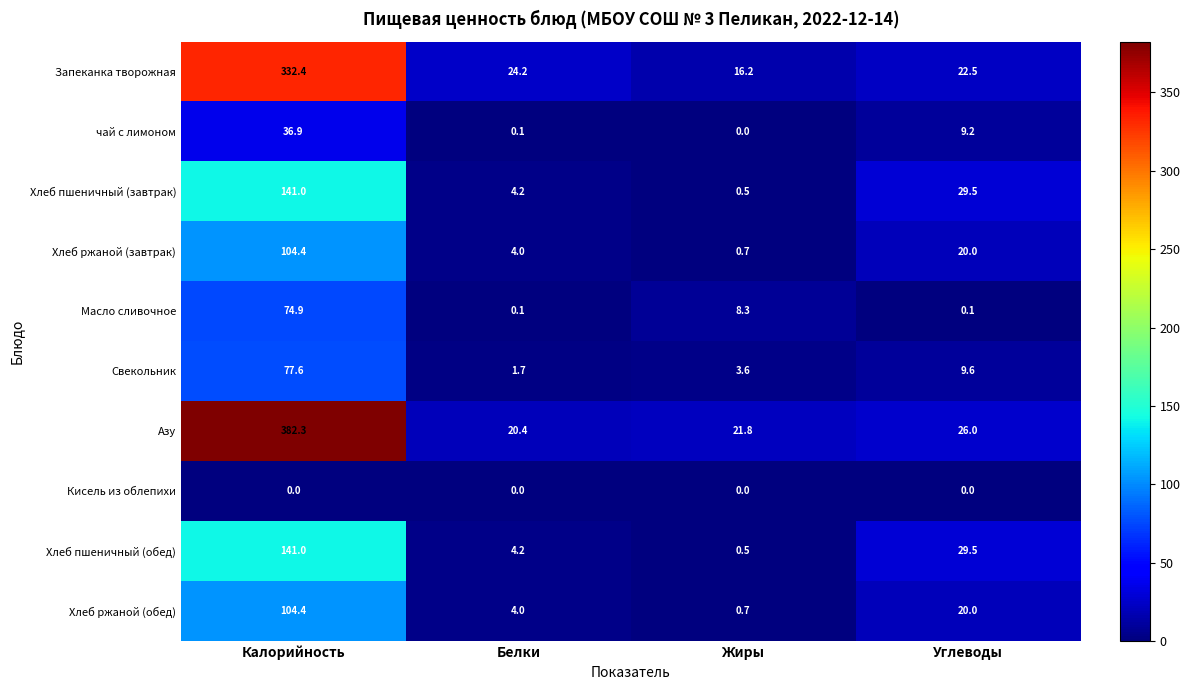

Is it true that Хлеб ржаной (завтрак) equals 51.4 at Калорийность?

False